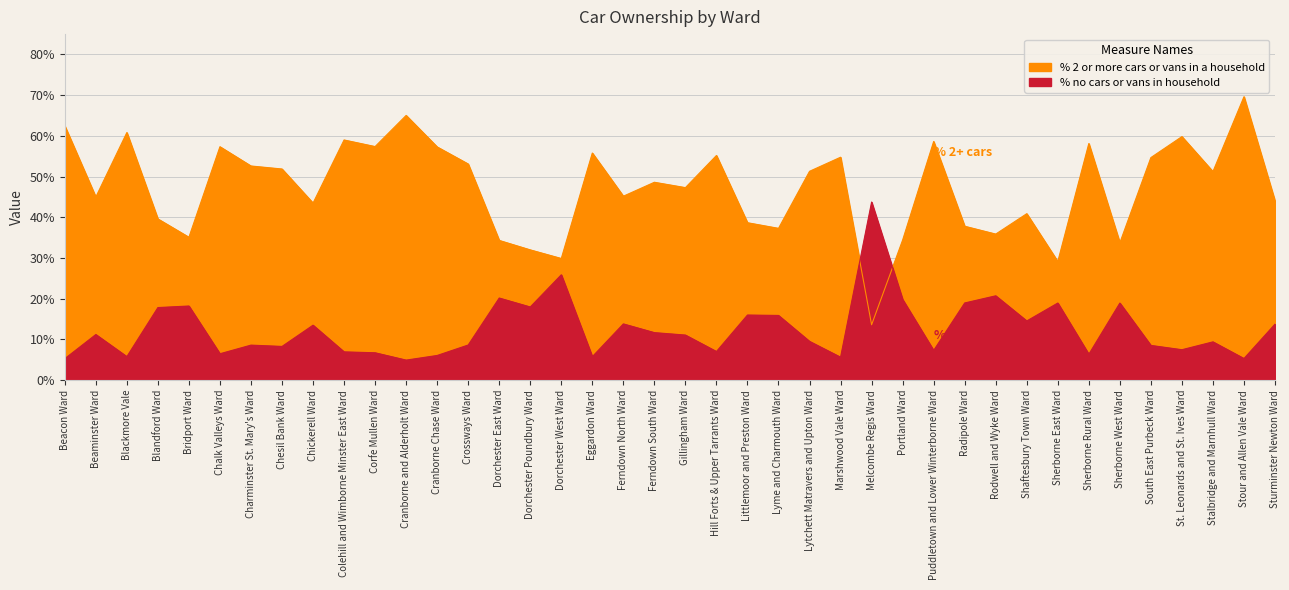

Reading left to right, what are all the values shown in this chart?

% 2 or more cars or vans in a household: Beacon Ward=62.5	Beaminster Ward=45.0	Blackmore Vale=60.8	Blandford Ward=39.6	Bridport Ward=35.1	Chalk Valleys Ward=57.3	Charminster St. Mary's Ward=52.6	Chesil Bank Ward=51.9	Chickerell Ward=43.5	Colehill and Wimborne Minster East Ward=59.0	Corfe Mullen Ward=57.4	Cranborne and Alderholt Ward=65.0	Cranborne Chase Ward=57.3	Crossways Ward=53.1	Dorchester East Ward=34.3	Dorchester Poundbury Ward=32.0	Dorchester West Ward=29.9	Eggardon Ward=55.8	Ferndown North Ward=45.2	Ferndown South Ward=48.6	Gillingham Ward=47.3	Hill Forts & Upper Tarrants Ward=55.2	Littlemoor and Preston Ward=38.7	Lyme and Charmouth Ward=37.3	Lytchett Matravers and Upton Ward=51.3	Marshwood Vale Ward=54.8	Melcombe Regis Ward=13.6	Portland Ward=34.4	Puddletown and Lower Winterborne Ward=58.6	Radipole Ward=37.8	Rodwell and Wyke Ward=35.9	Shaftesbury Town Ward=40.9	Sherborne East Ward=29.1	Sherborne Rural Ward=58.1	Sherborne West Ward=33.8	South East Purbeck Ward=54.7	St. Leonards and St. Ives Ward=59.8	Stalbridge and Marnhull Ward=51.2	Stour and Allen Vale Ward=69.6	Sturminster Newton Ward=44.0
% no cars or vans in household: Beacon Ward=5.3	Beaminster Ward=11.2	Blackmore Vale=5.8	Blandford Ward=17.8	Bridport Ward=18.2	Chalk Valleys Ward=6.5	Charminster St. Mary's Ward=8.6	Chesil Bank Ward=8.3	Chickerell Ward=13.5	Colehill and Wimborne Minster East Ward=6.9	Corfe Mullen Ward=6.7	Cranborne and Alderholt Ward=4.9	Cranborne Chase Ward=6.1	Crossways Ward=8.6	Dorchester East Ward=20.2	Dorchester Poundbury Ward=18.0	Dorchester West Ward=25.9	Eggardon Ward=5.8	Ferndown North Ward=13.8	Ferndown South Ward=11.7	Gillingham Ward=11.1	Hill Forts & Upper Tarrants Ward=7.0	Littlemoor and Preston Ward=16.0	Lyme and Charmouth Ward=15.9	Lytchett Matravers and Upton Ward=9.5	Marshwood Vale Ward=5.6	Melcombe Regis Ward=43.8	Portland Ward=19.8	Puddletown and Lower Winterborne Ward=7.3	Radipole Ward=19.0	Rodwell and Wyke Ward=20.7	Shaftesbury Town Ward=14.5	Sherborne East Ward=18.9	Sherborne Rural Ward=6.4	Sherborne West Ward=18.9	South East Purbeck Ward=8.5	St. Leonards and St. Ives Ward=7.5	Stalbridge and Marnhull Ward=9.4	Stour and Allen Vale Ward=5.3	Sturminster Newton Ward=13.8